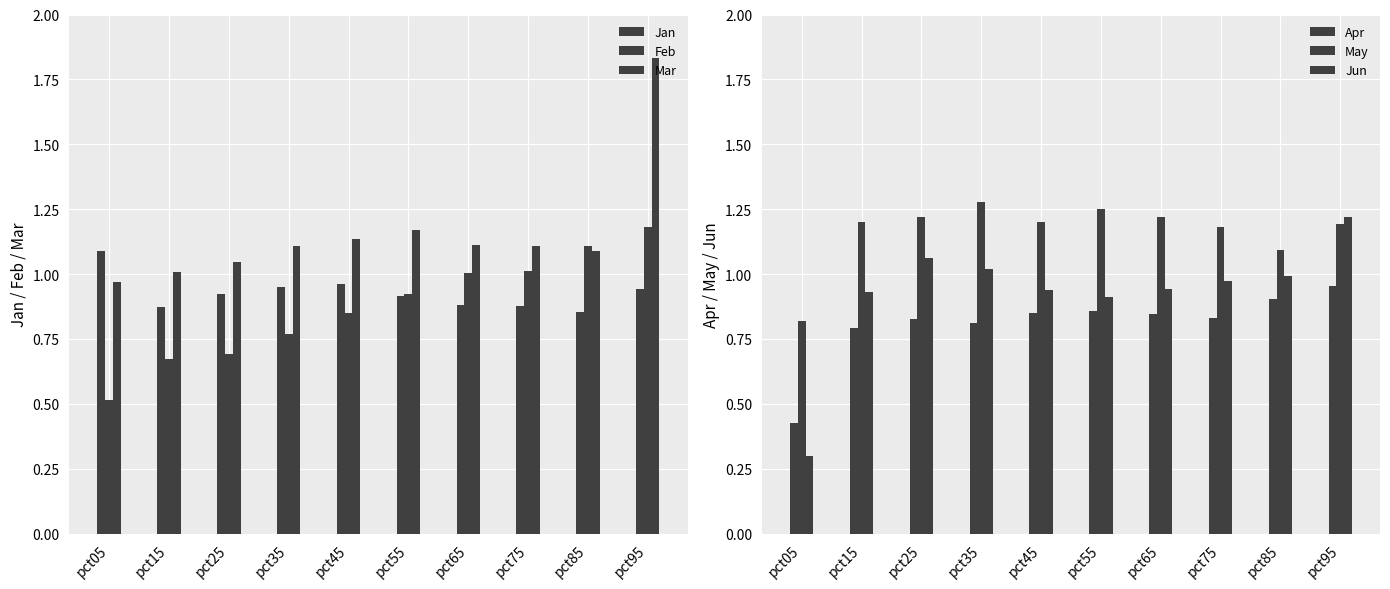

True or false: Jun has a value of 0.7 at pct25.

False